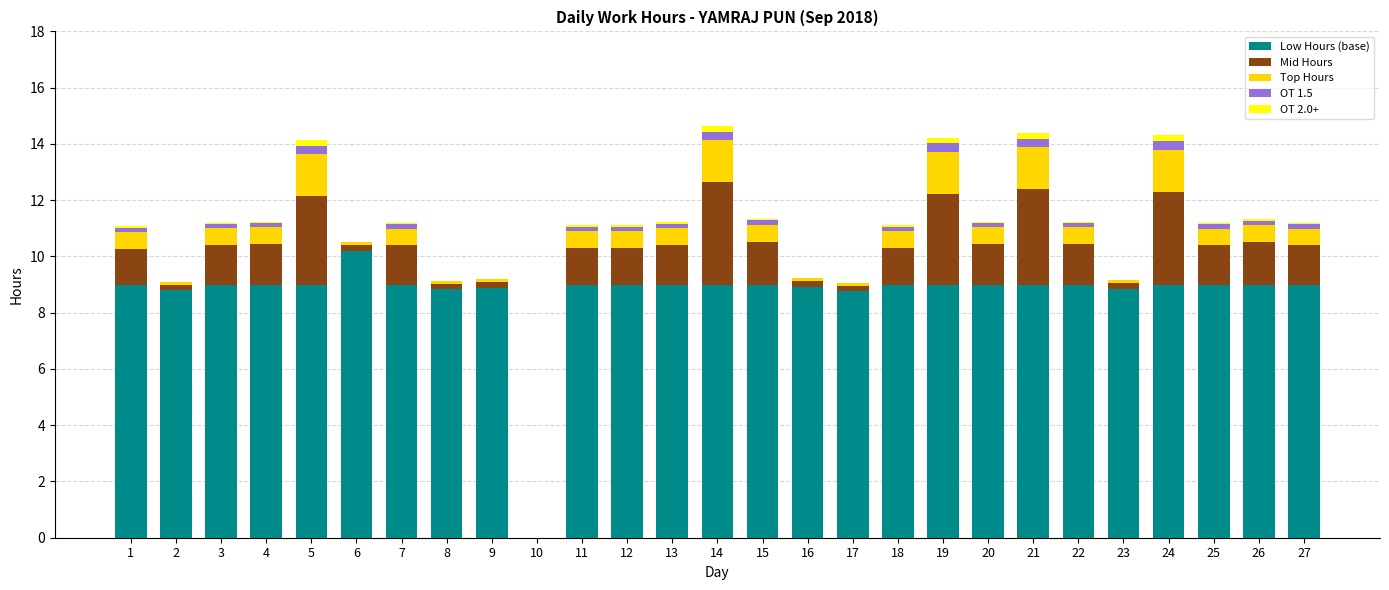

What is the total value across all series at 21?

14.4